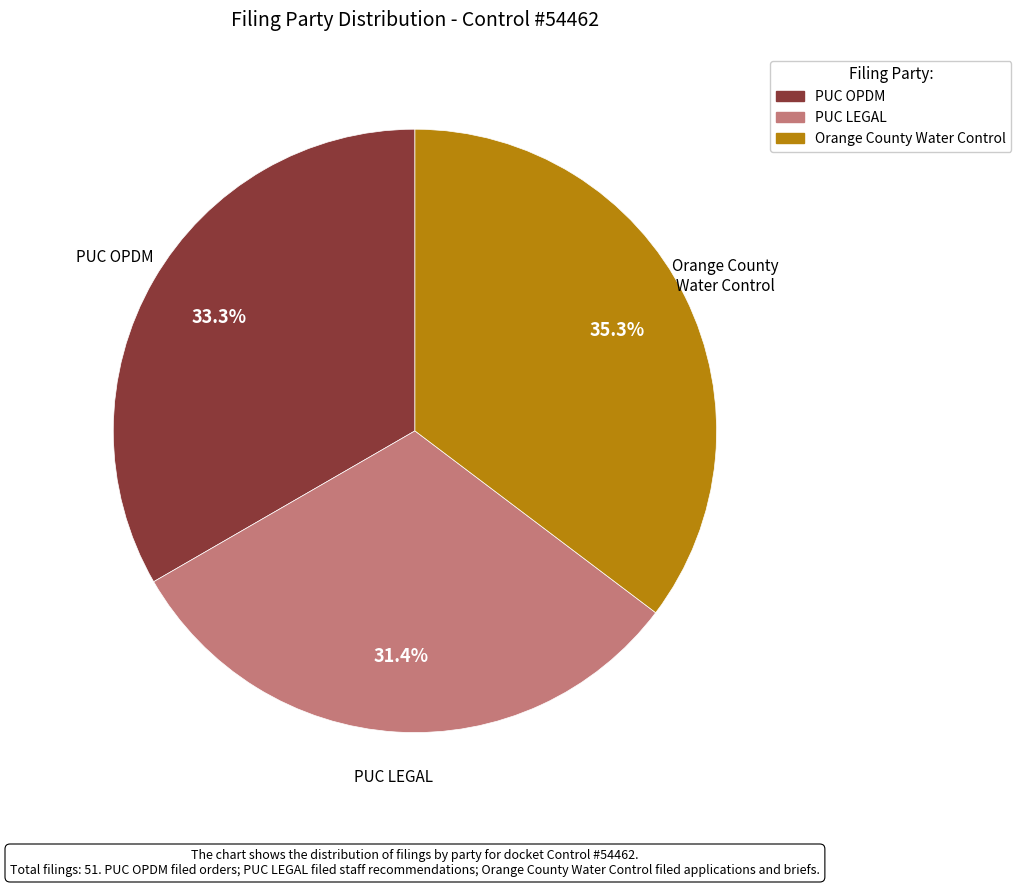

Does any single category account for the majority?

No